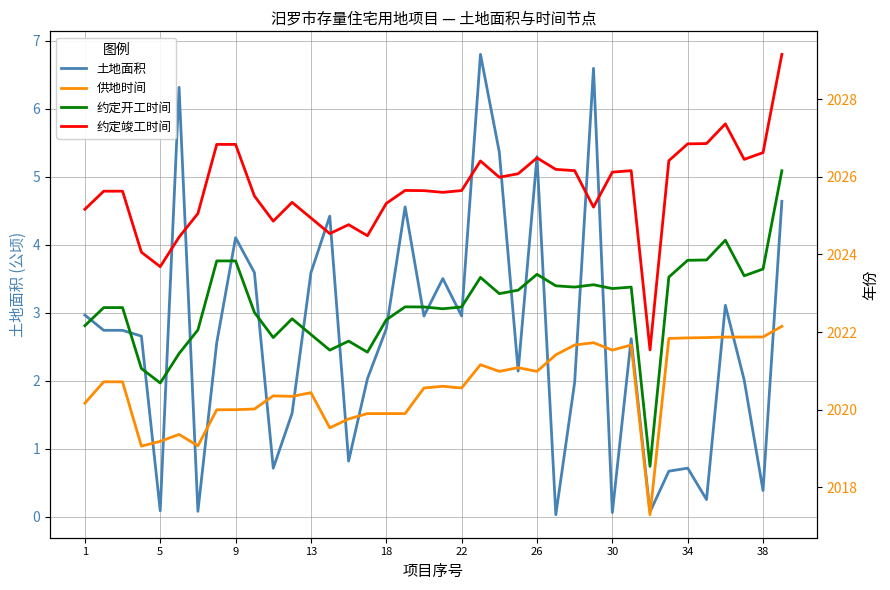

Is this an area chart (filled region under the line)?

No